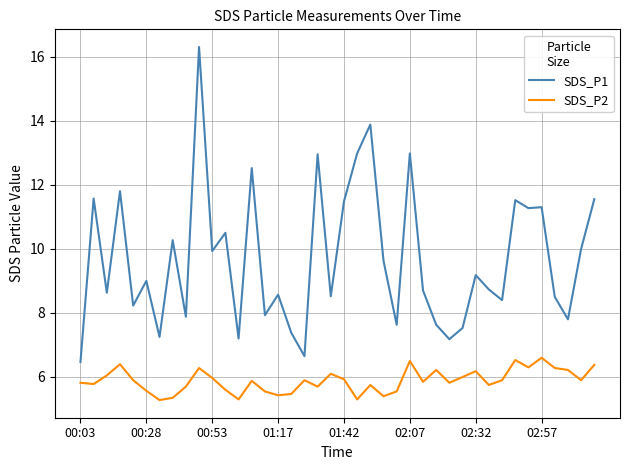

Which series has the largest total across all categories?

SDS_P1